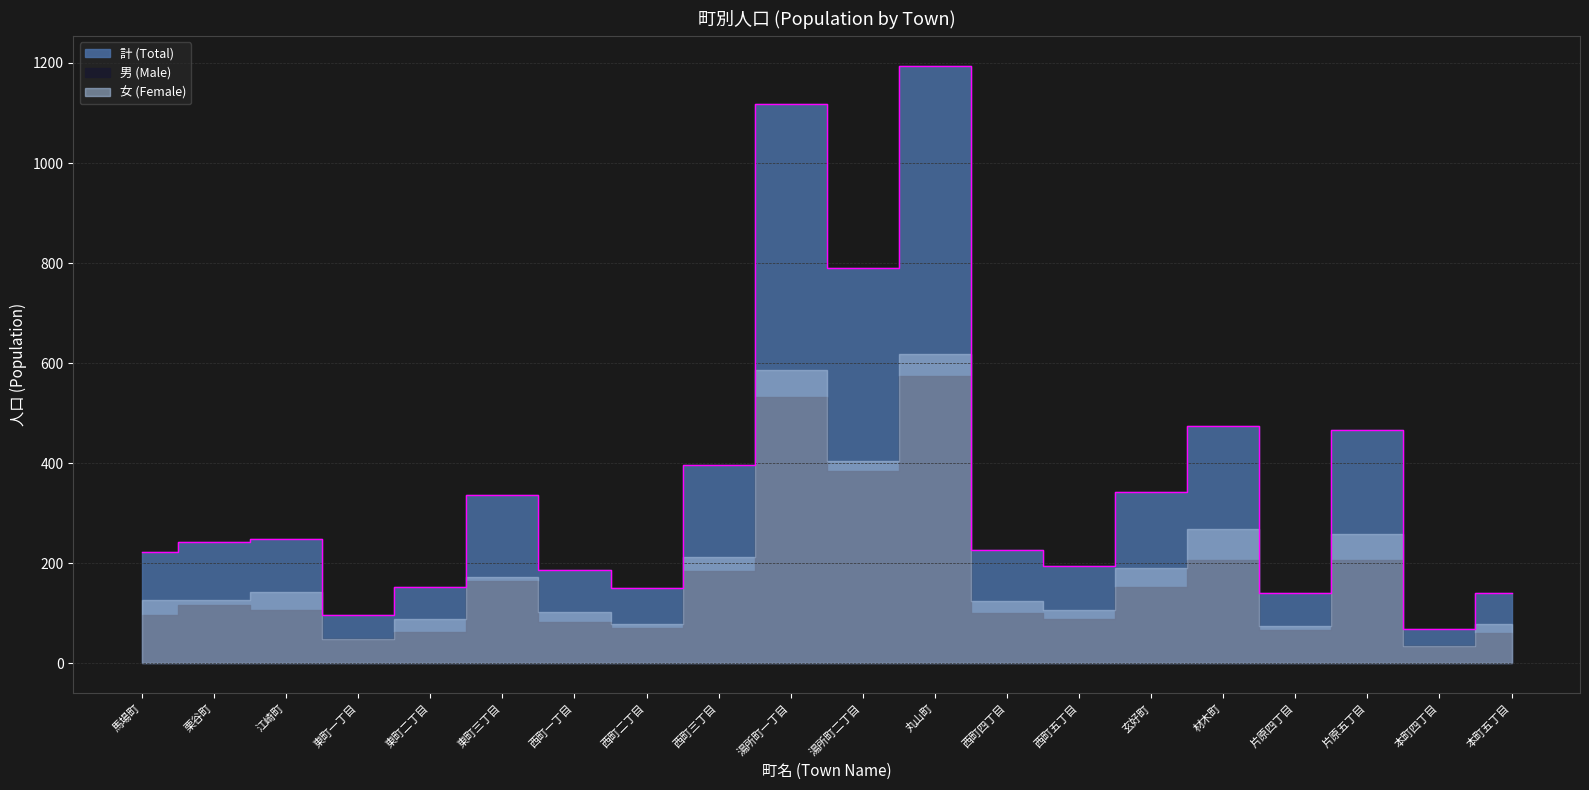

In 計 (Total), how many points are lower than both neighbors (excluding endpoints)?

6